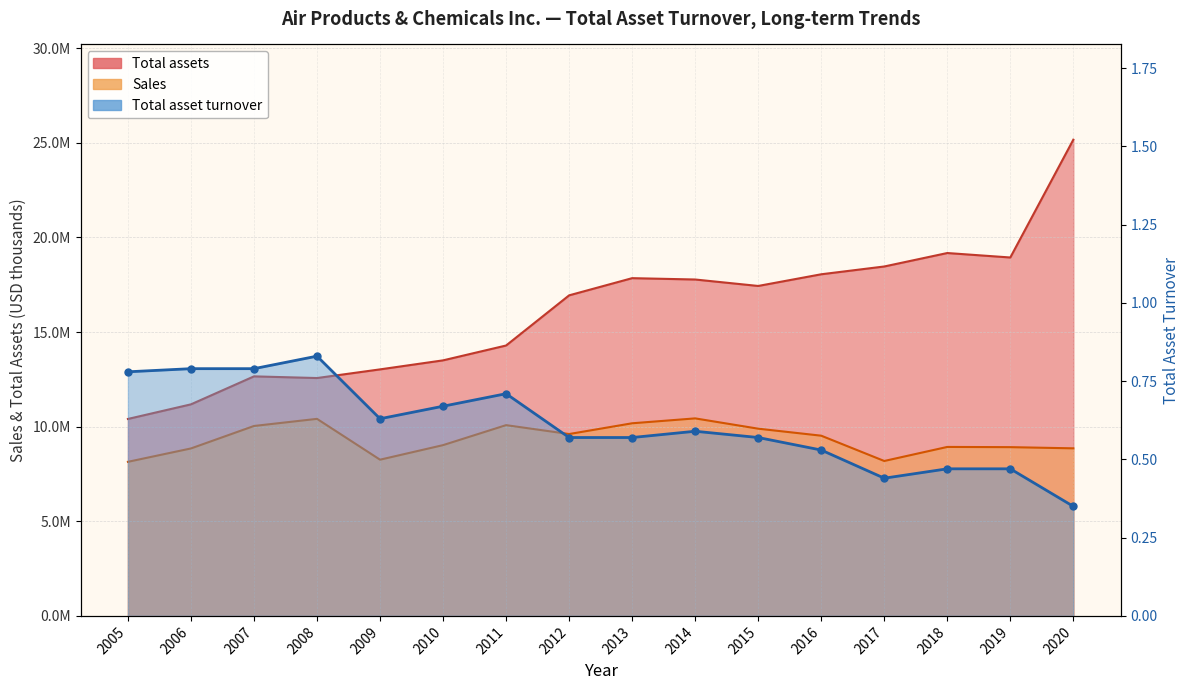

Reading right to left, list all the values displayed in this chart.

Sales: 2020=8856300.0	2019=8918900.0	2018=8930200.0	2017=8187600.0	2016=9524400.0	2015=9894900.0	2014=10439000.0	2013=10180400.0	2012=9611700.0	2011=10082000.0	2010=9026000.0	2009=8256200.0	2008=10414500.0	2007=10037800.0	2006=8850400.0	2005=8143500.0
Total assets: 2020=25168500.0	2019=18942800.0	2018=19178300.0	2017=18467200.0	2016=18055300.0	2015=17438100.0	2014=17779100.0	2013=17850100.0	2012=16941800.0	2011=14290700.0	2010=13505900.0	2009=13029100.0	2008=12571300.0	2007=12659500.0	2006=11180700.0	2005=10408800.0
Total asset turnover: 2020=0.3	2019=0.5	2018=0.5	2017=0.4	2016=0.5	2015=0.6	2014=0.6	2013=0.6	2012=0.6	2011=0.7	2010=0.7	2009=0.6	2008=0.8	2007=0.8	2006=0.8	2005=0.8